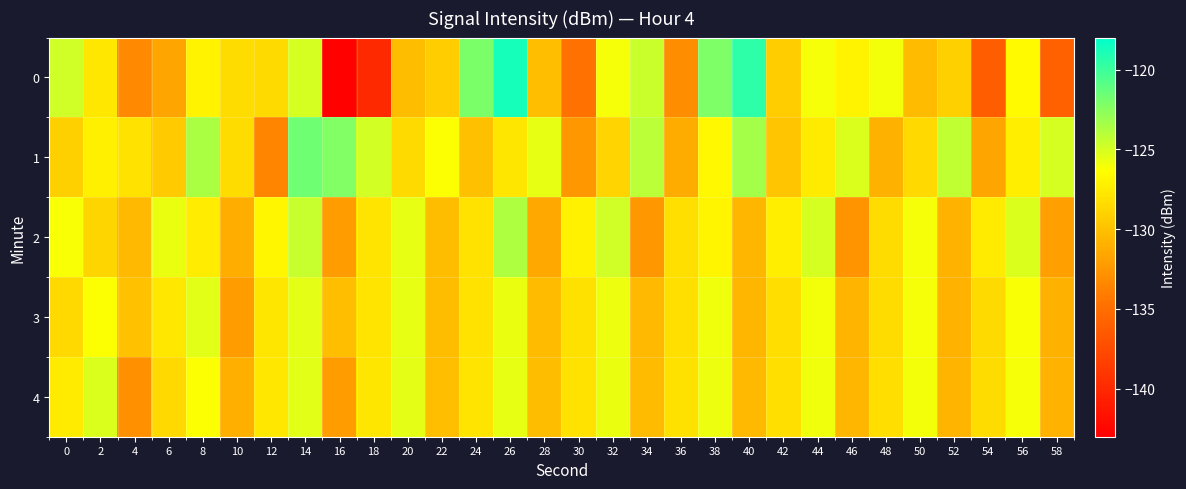

At which category is the sum across all series the highest?

26